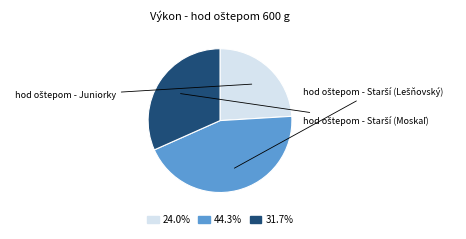

Is there a majority slice in this chart?

No